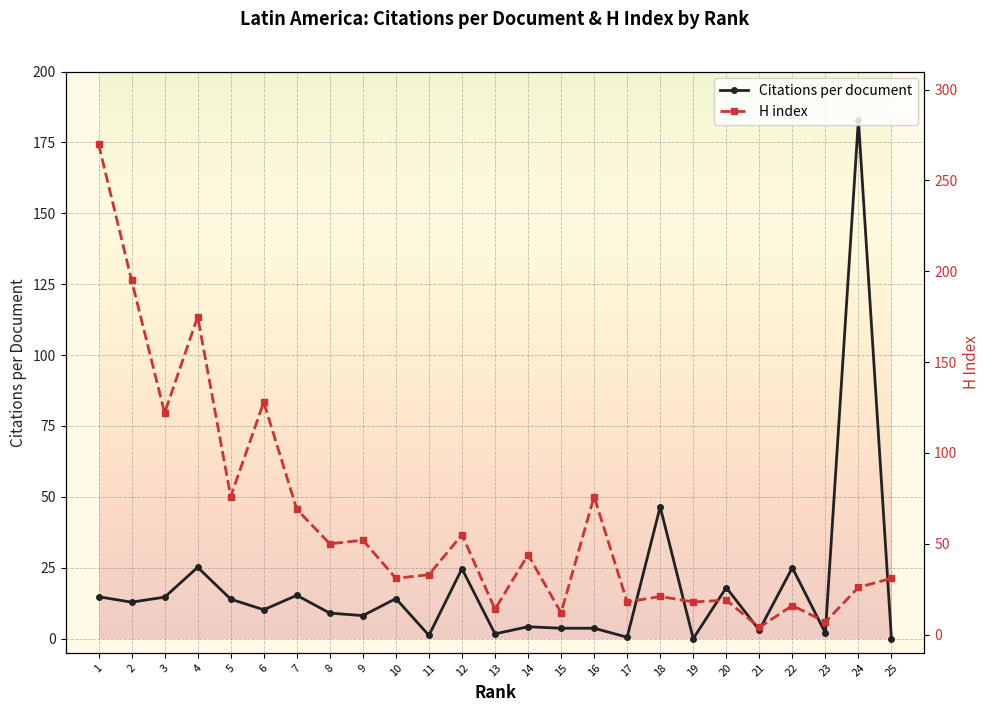

True or false: H index has more than 1 interior local peaks.

True